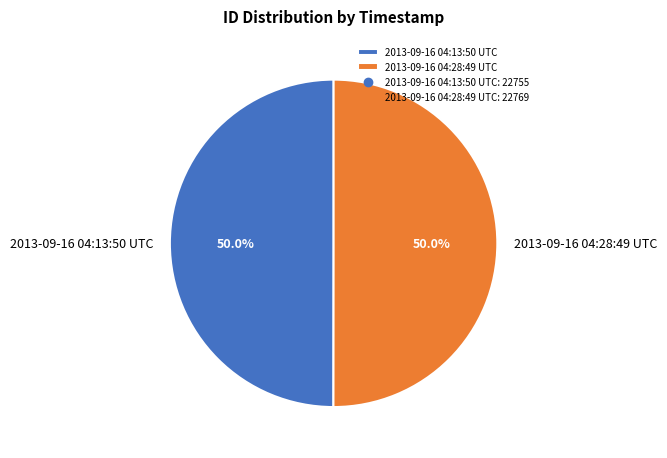

True or false: 2013-09-16 04:13:50 UTC accounts for 64% of the total.

False